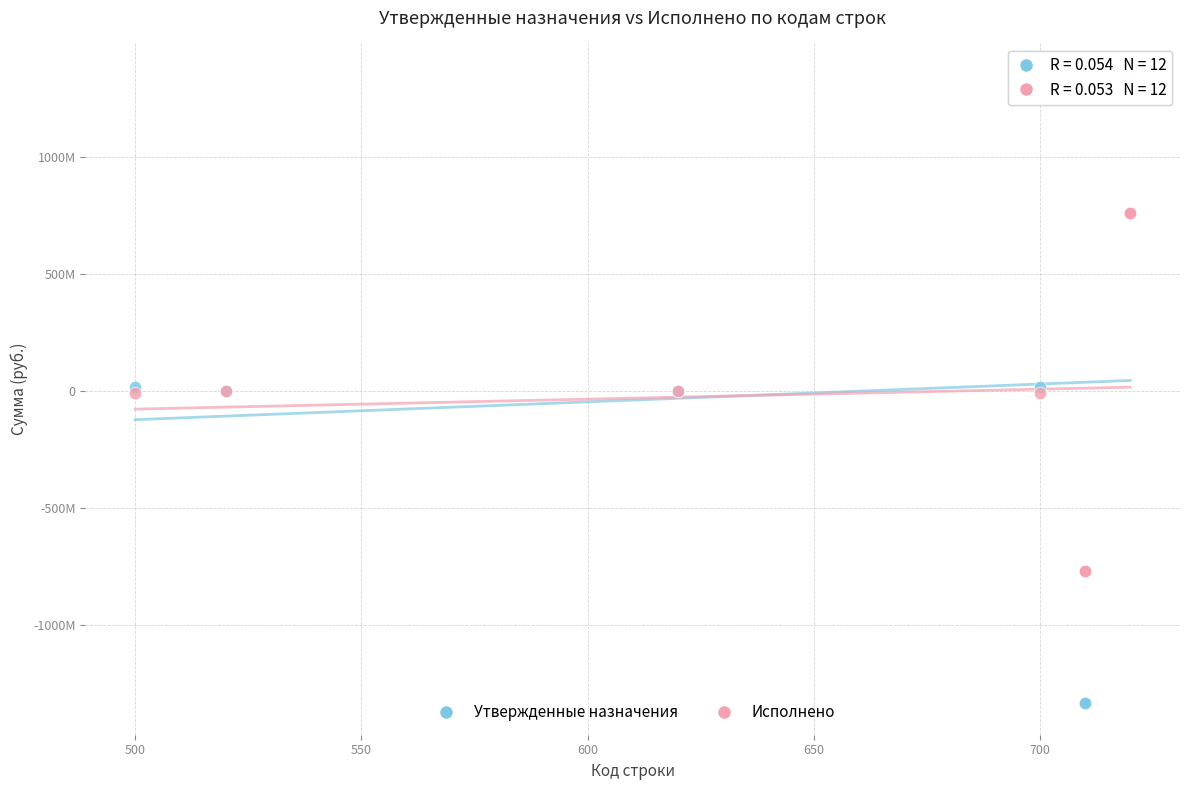

Which series contains the highest Y value?

Утвержденные назначения